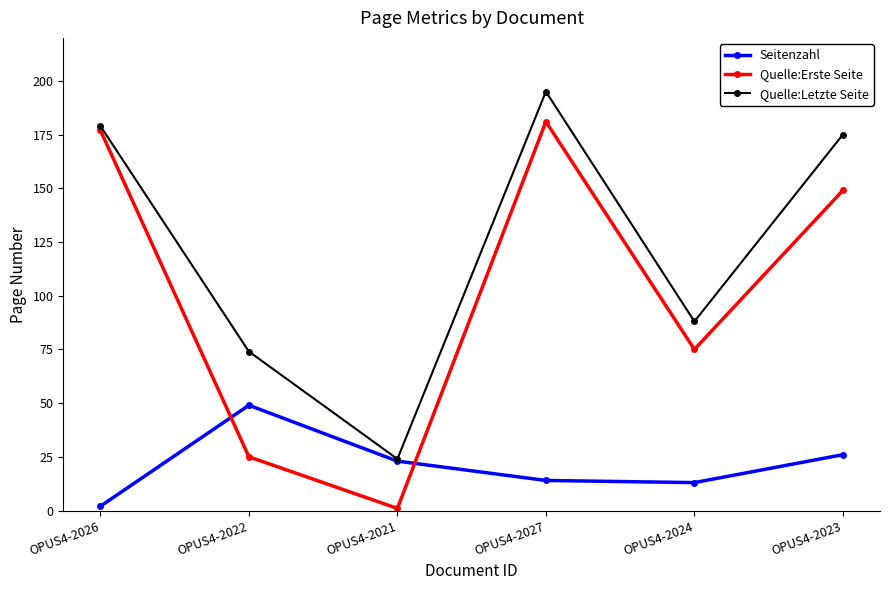

Is it true that Seitenzahl equals 31 at OPUS4-2022?

False